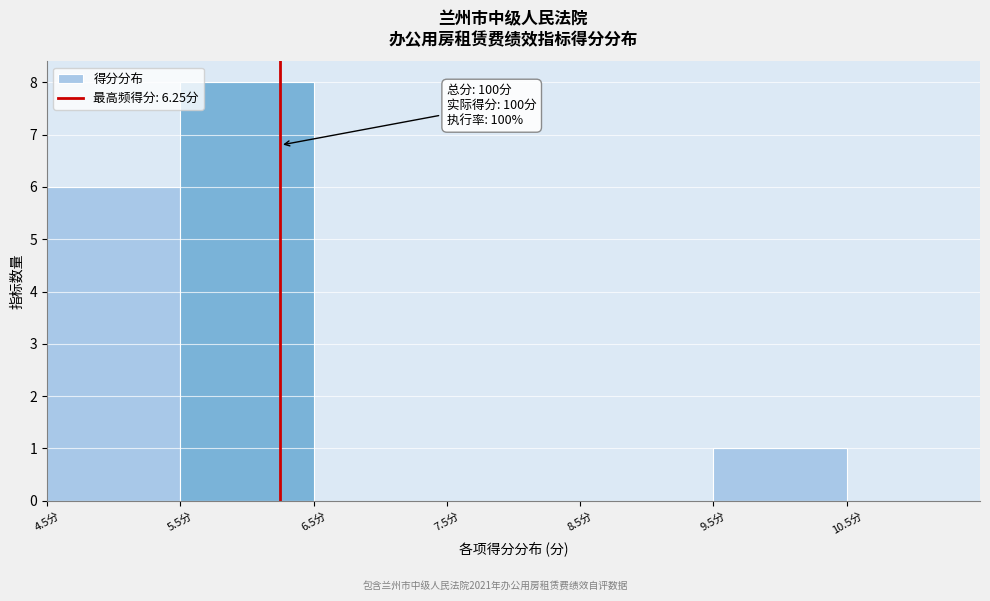

Over which range of the x-axis is the bar tallest?

5.5 to 6.5